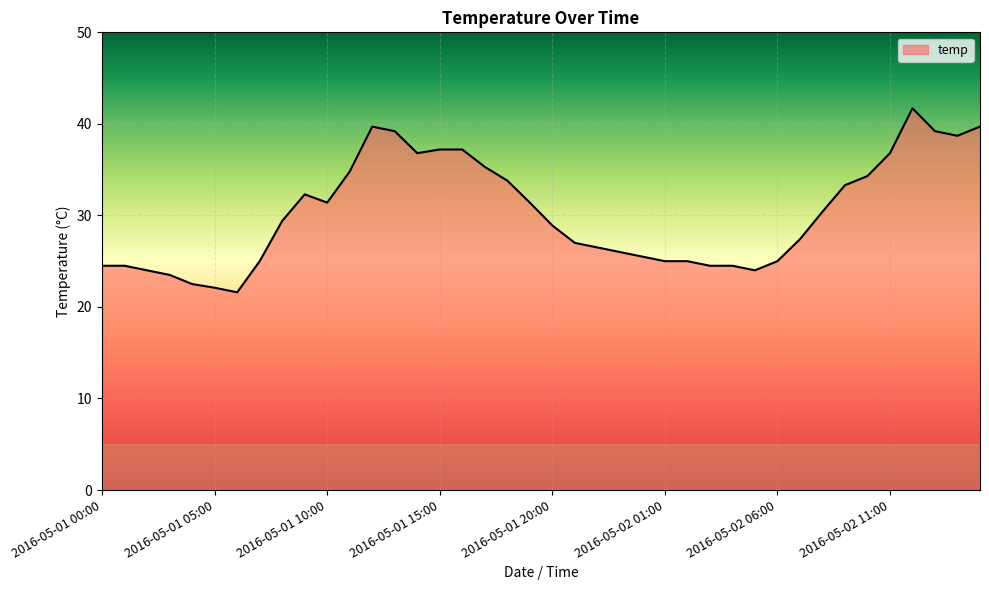

What is the greatest value displayed?

41.7